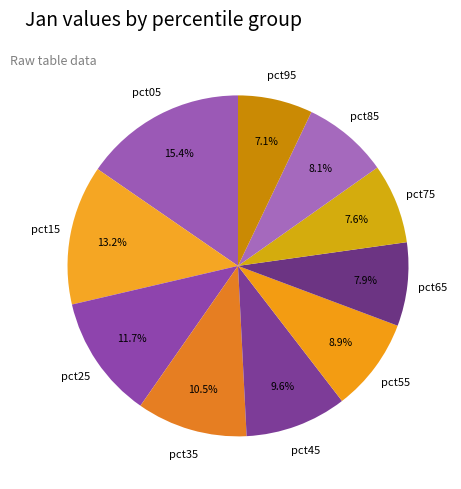

To the nearest percent, what is the difference between the largest and smallest slice percentages?

8%